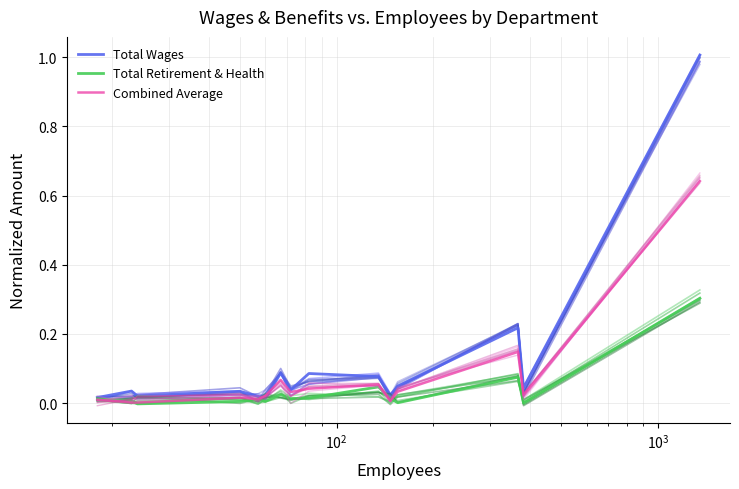

What are all the series names shown in the legend?

Total Wages, Total Retirement & Health, Combined Average